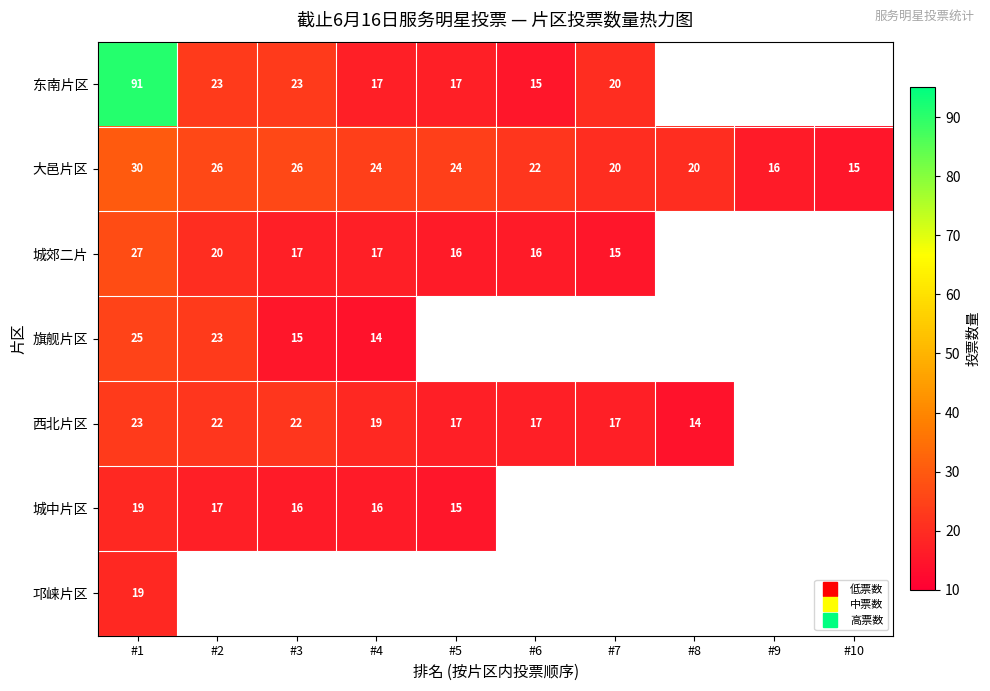

Between #4 and #10, which series saw the biggest shift?

大邑片区